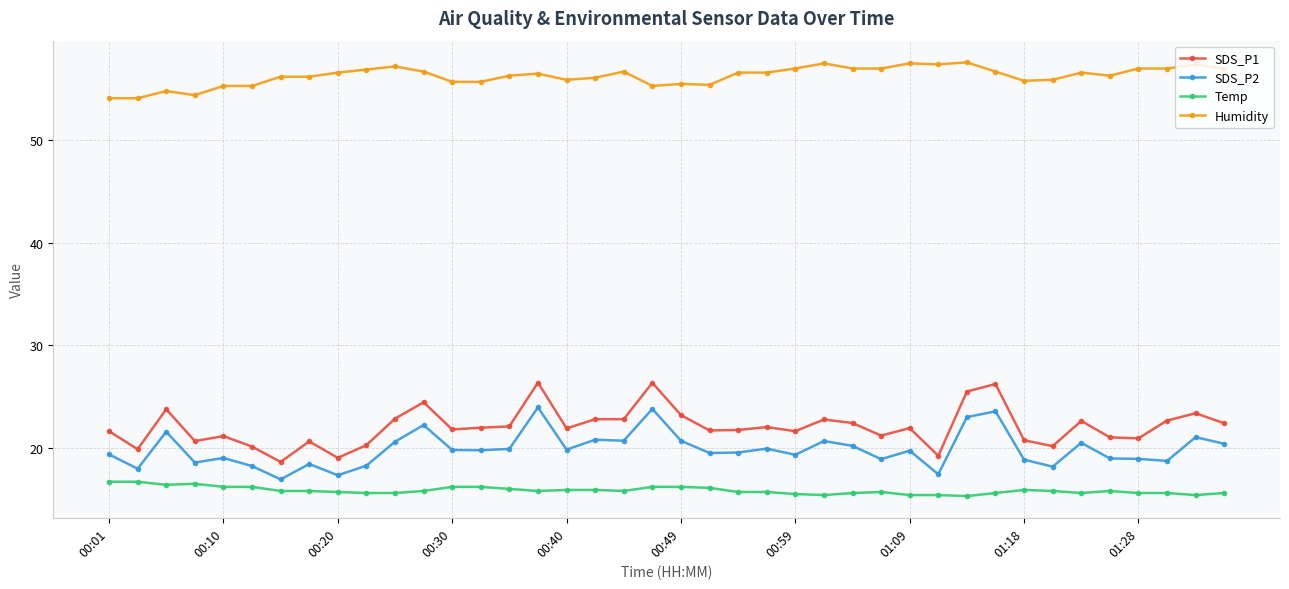

Which series has the largest total across all categories?

Humidity